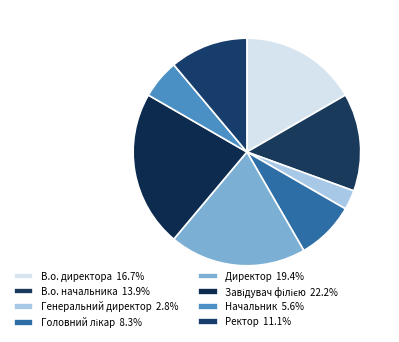

How many segments does this pie chart have?

8